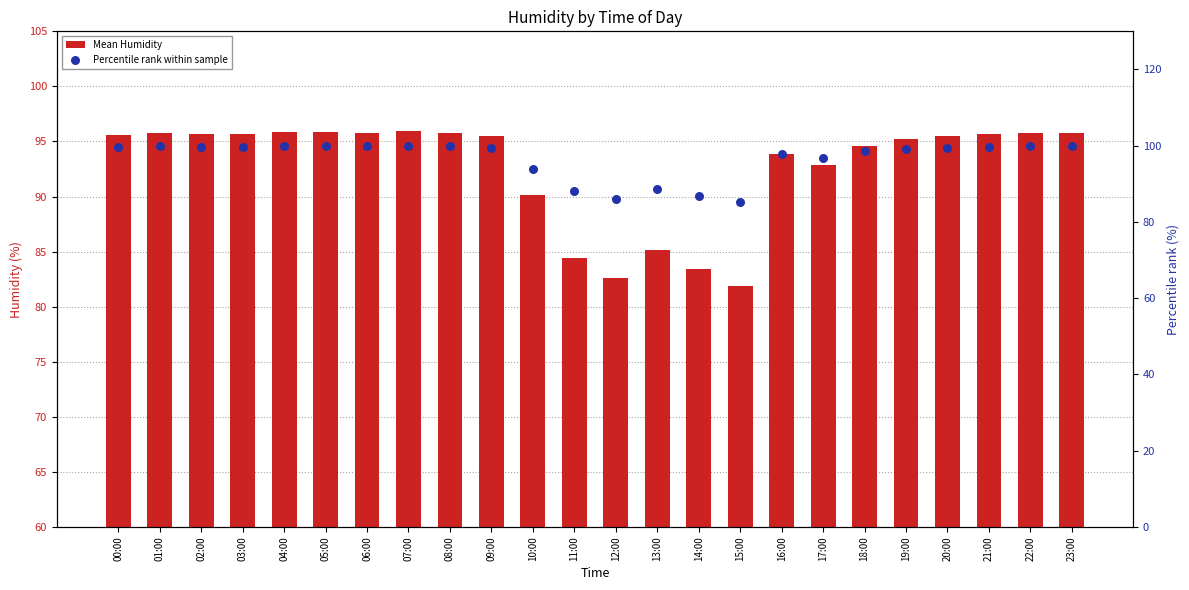

Which series contains the lowest Y value?

Mean Humidity